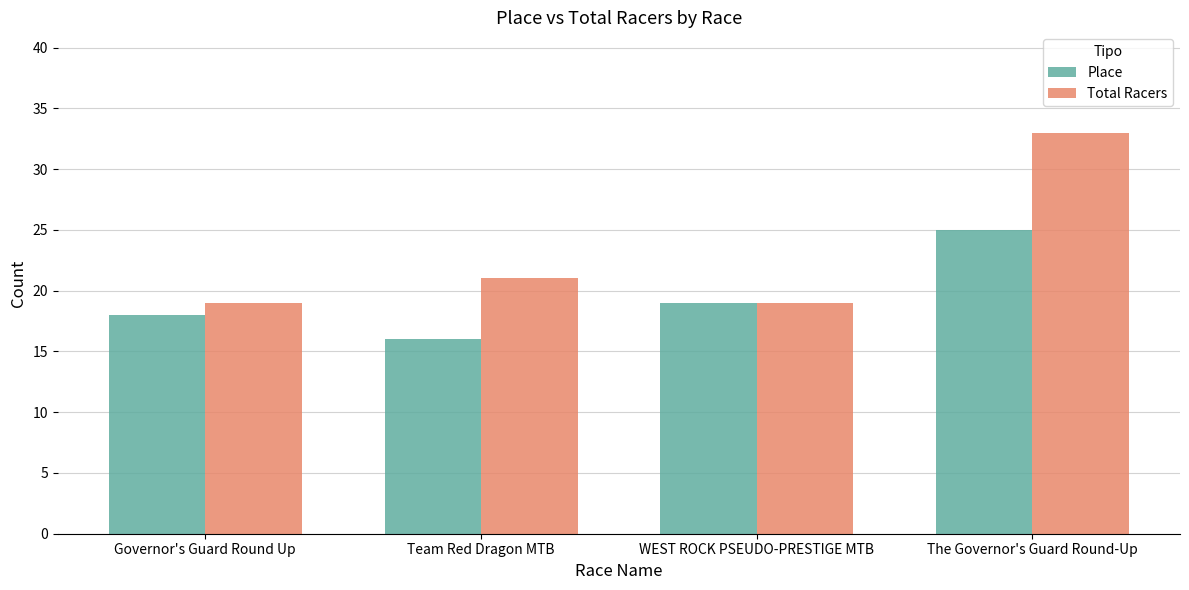

Count the number of data series in this chart.

2